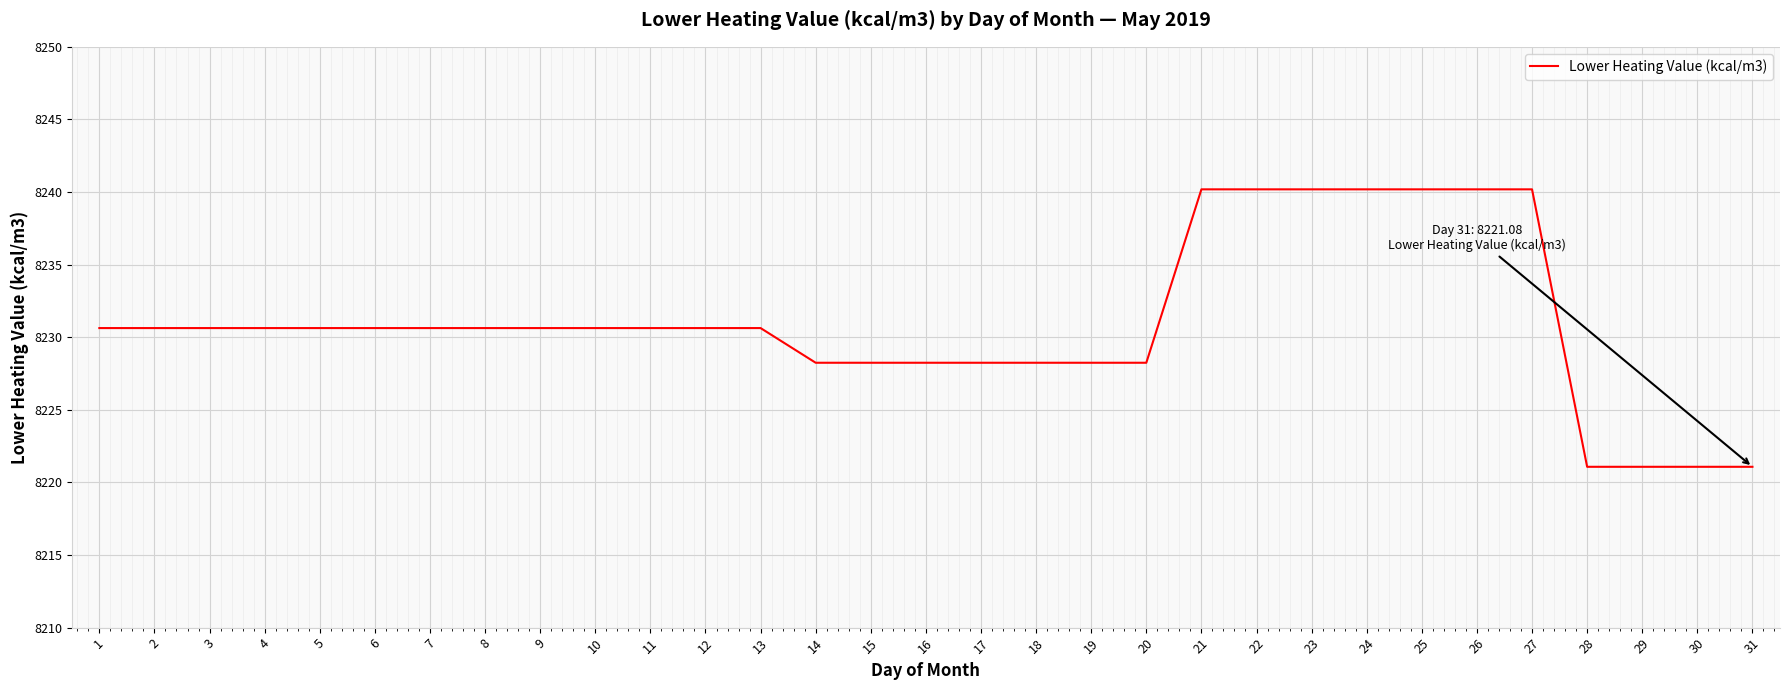

How many lines are shown in the chart?

1